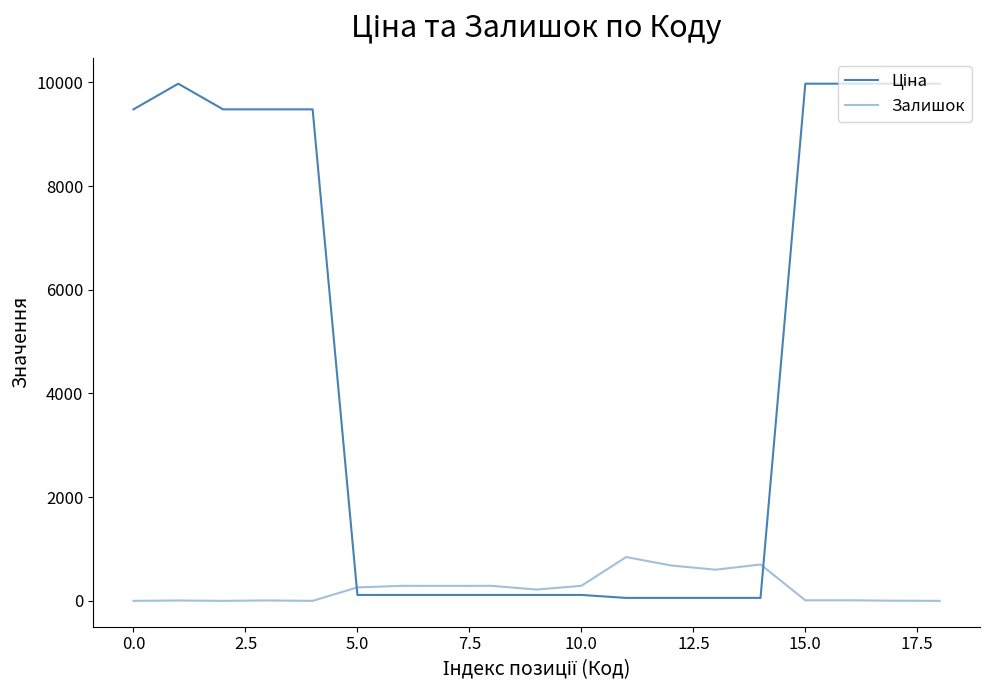

How many lines are shown in the chart?

2